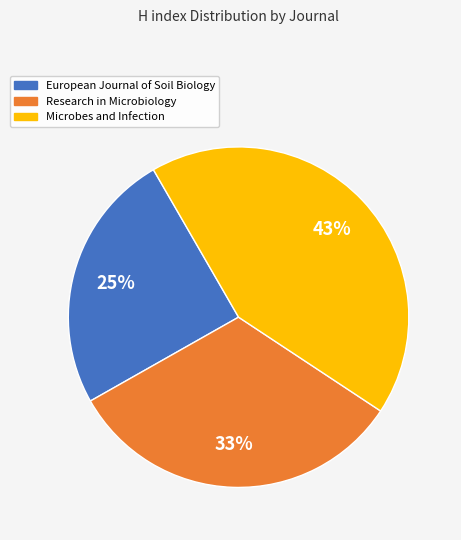

Is Research in Microbiology the majority of the pie?

No